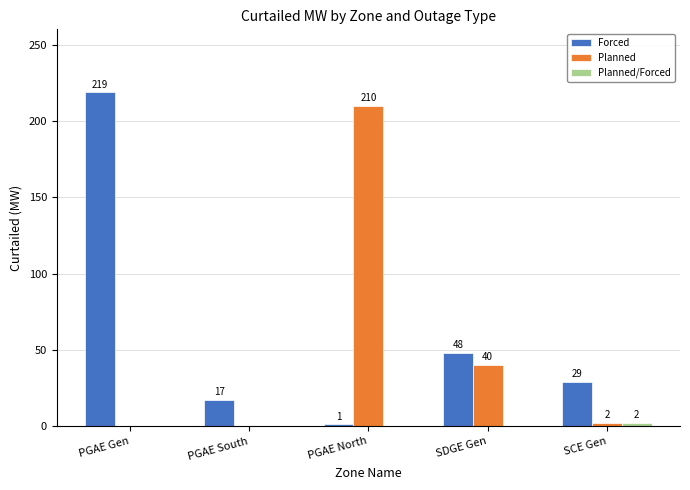

Which series changed the most between PGAE Gen and PGAE South?

Forced